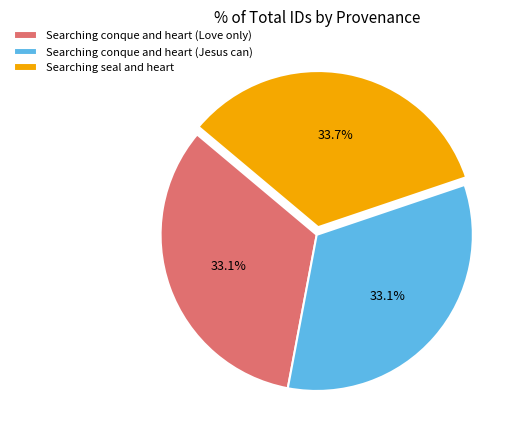

What percentage is the Searching seal and heart slice, to the nearest percent?

34%